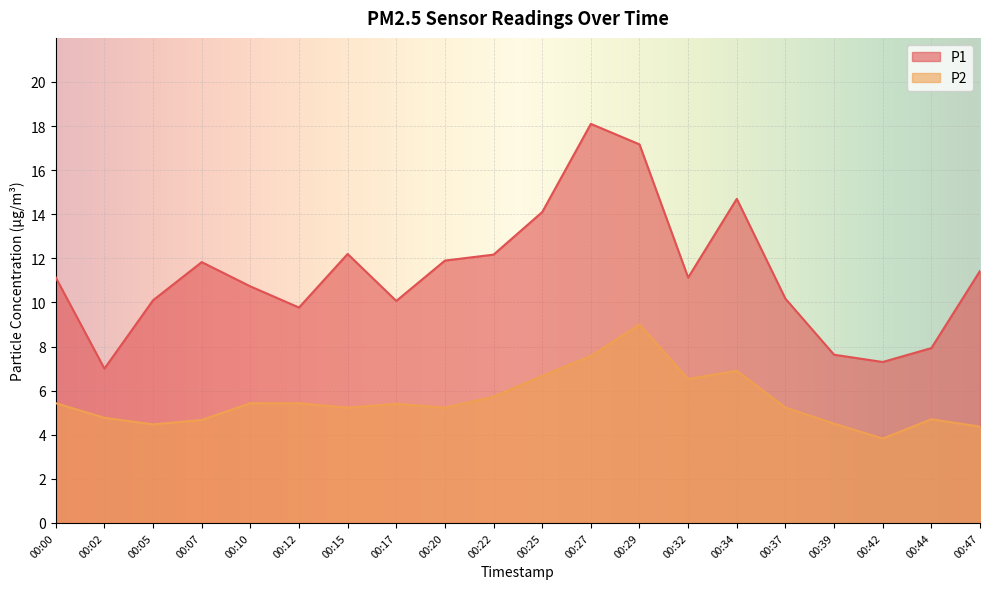

What are all the series names shown in the legend?

P1, P2